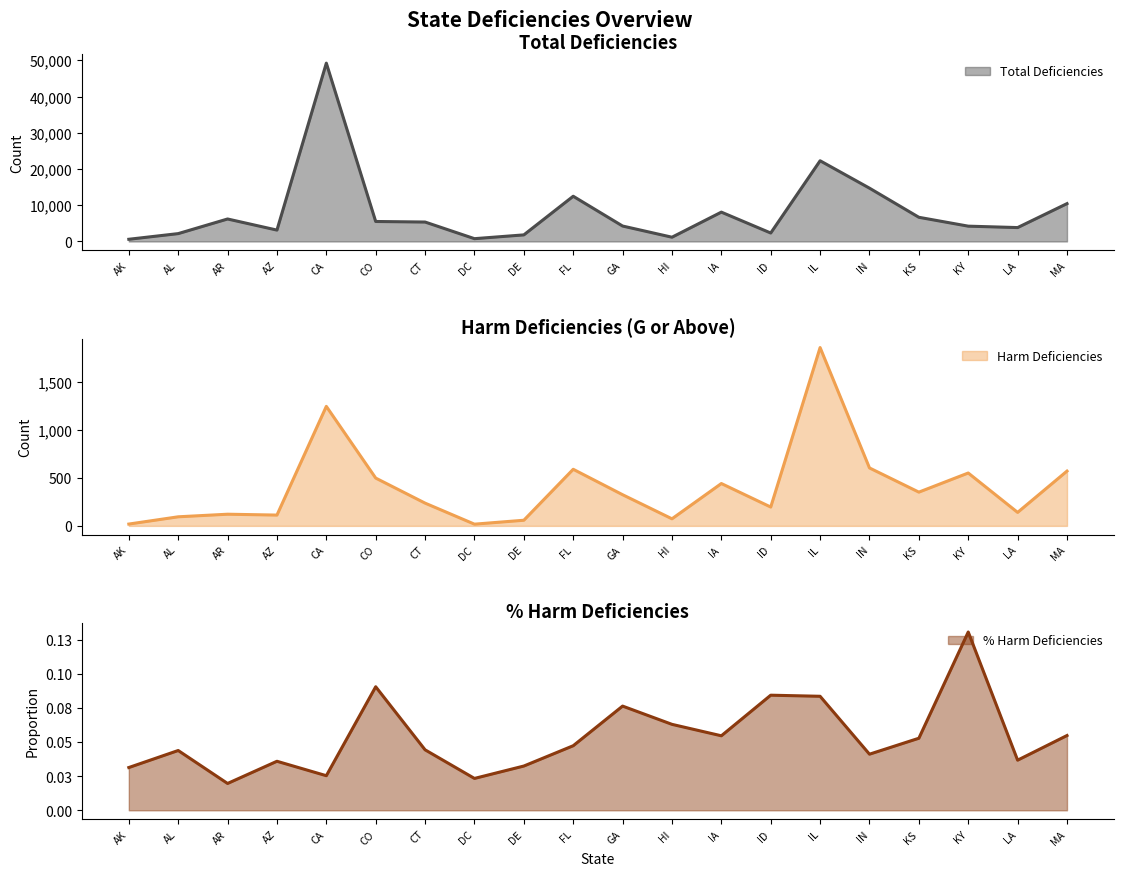

True or false: Harm Deficiencies has a value of 326.0 at GA.

True